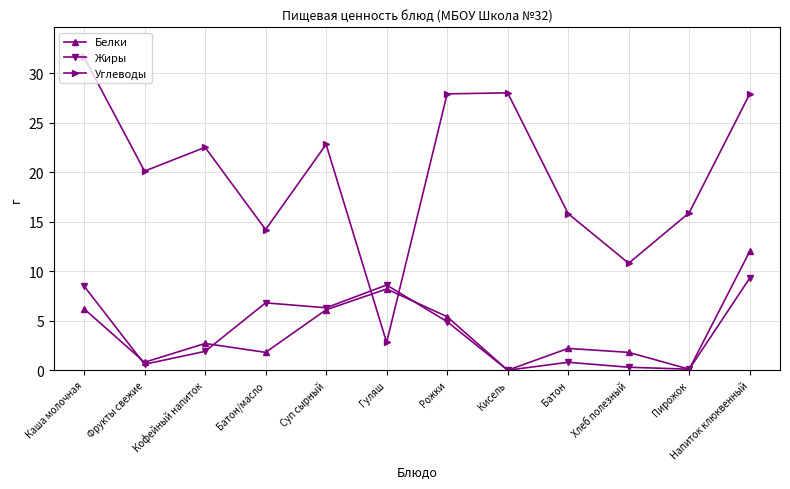

Which category has the highest value across all series?

Каша молочная